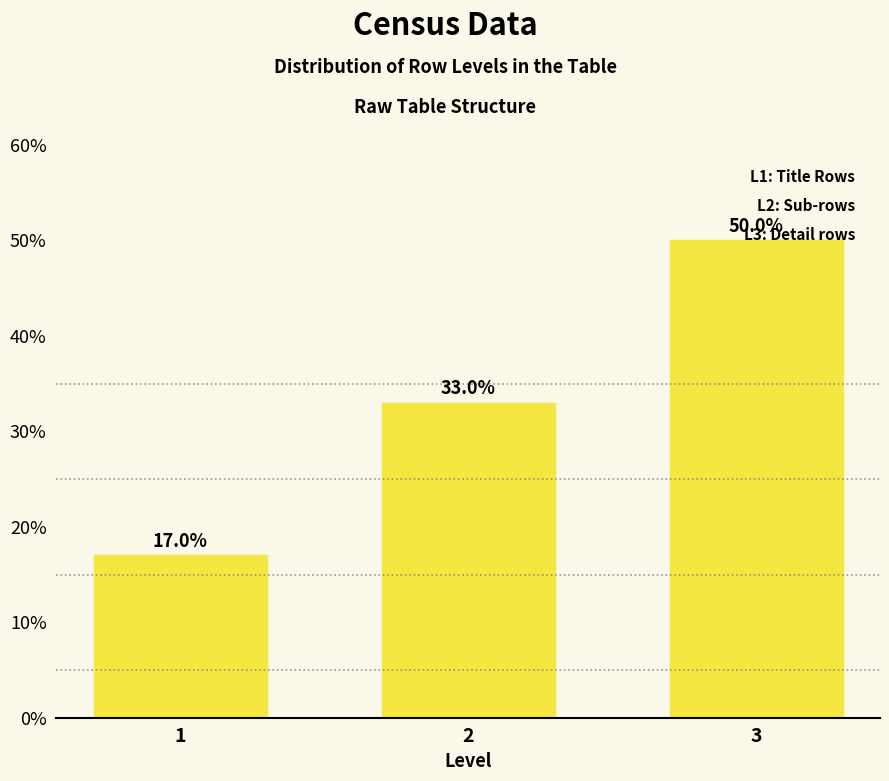

The chart shows a value of 50 at 3. True or false?

True